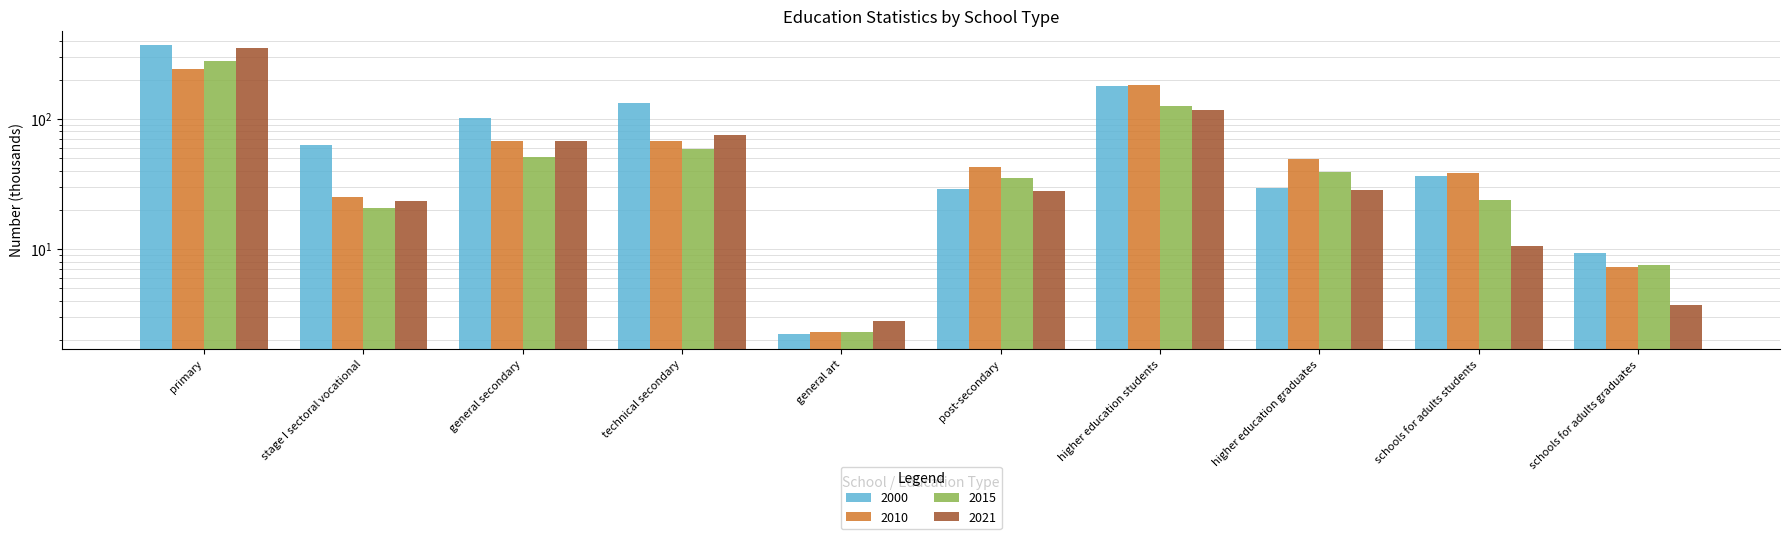

What is the spread (max minus min) of values at post-secondary?

14.9